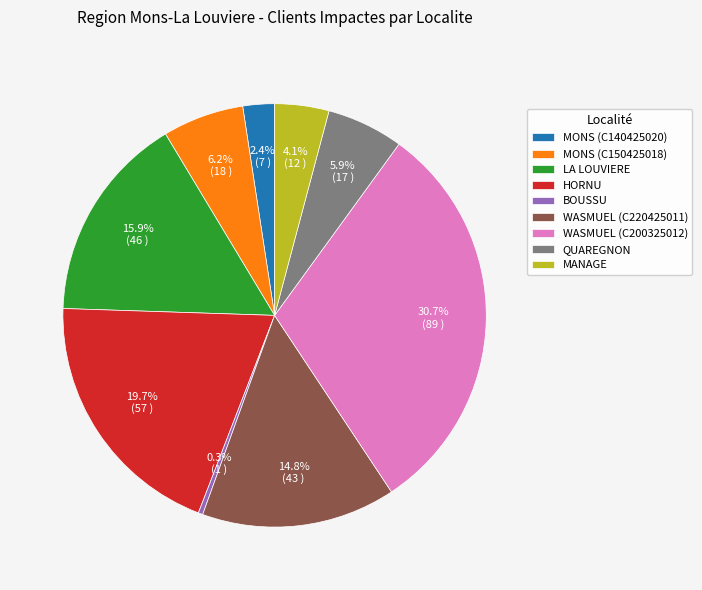

Combined, what portion of the pie is HORNU and MANAGE?

23.8%